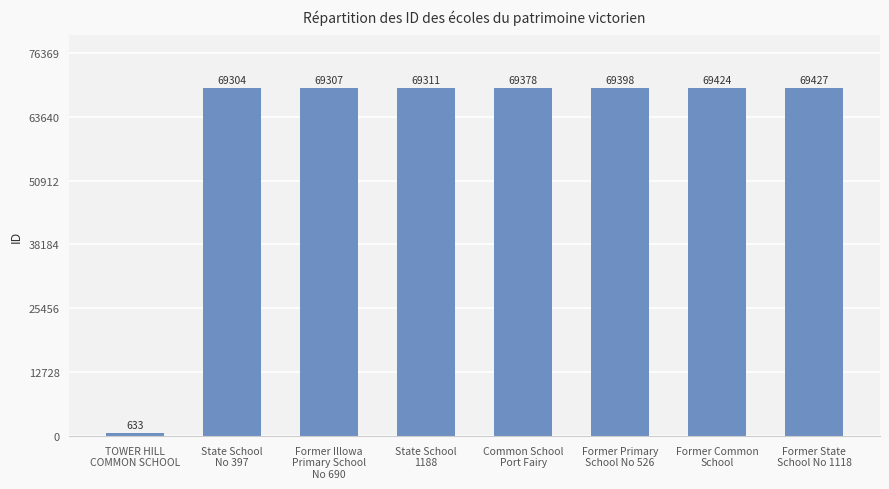

Rank the categories by value from lowest to highest.

TOWER HILL
COMMON SCHOOL, State School
No 397, Former Illowa
Primary School
No 690, State School
1188, Common School
Port Fairy, Former Primary
School No 526, Former Common
School, Former State
School No 1118